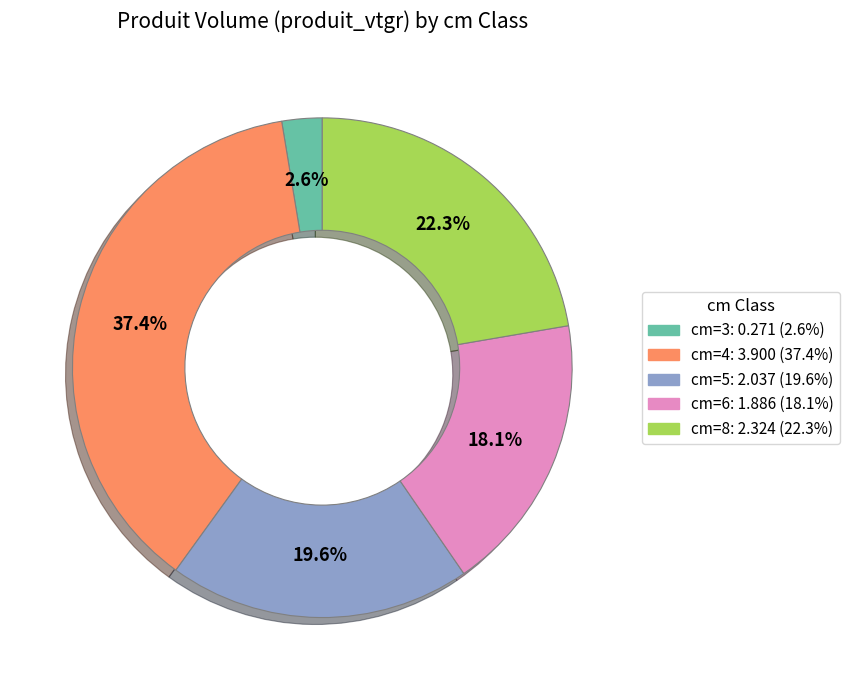

Between cm=5 and cm=3, which is larger?

cm=5